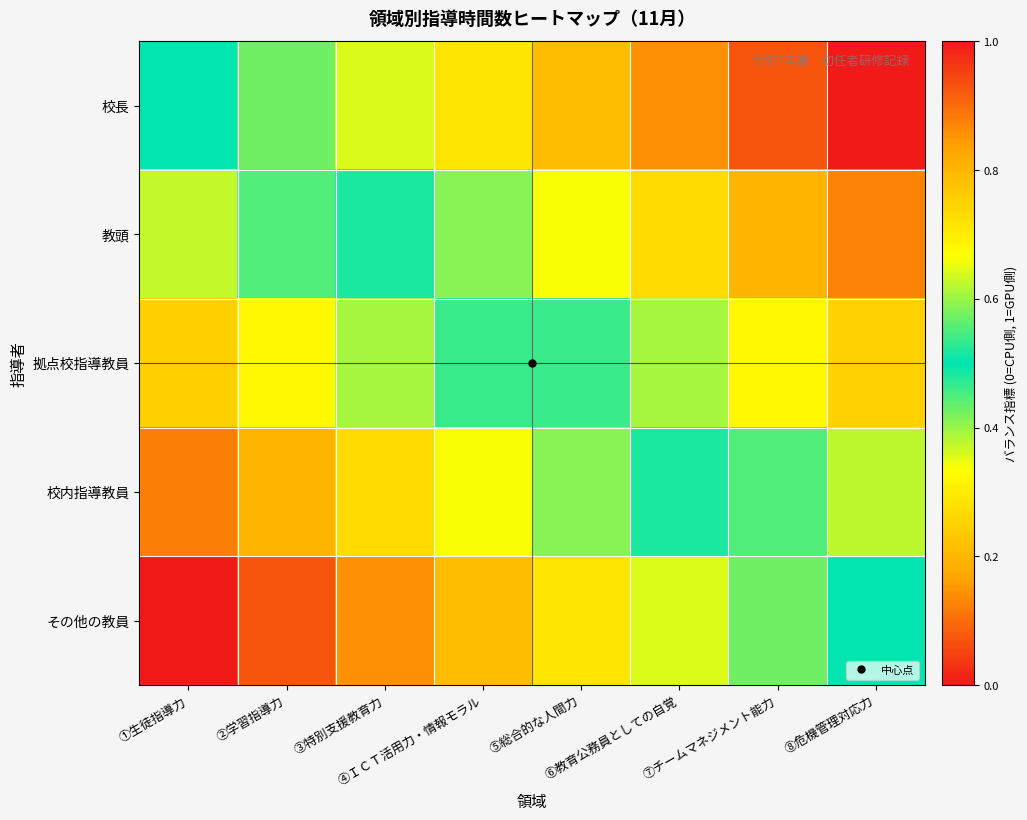

Reading right to left, what are all the values shown in this chart?

校長: ⑧危機管理対応力=1.0	⑦チームマネジメント能力=0.9	⑥教育公務員としての自覚=0.9	⑤総合的な人間力=0.8	④ＩＣＴ活用力・情報モラル=0.7	③特別支援教育力=0.6	②学習指導力=0.6	①生徒指導力=0.5
教頭: ⑧危機管理対応力=0.9	⑦チームマネジメント能力=0.8	⑥教育公務員としての自覚=0.7	⑤総合的な人間力=0.7	④ＩＣＴ活用力・情報モラル=0.6	③特別支援教育力=0.5	②学習指導力=0.4	①生徒指導力=0.4
拠点校指導教員: ⑧危機管理対応力=0.7	⑦チームマネジメント能力=0.7	⑥教育公務員としての自覚=0.6	⑤総合的な人間力=0.5	④ＩＣＴ活用力・情報モラル=0.5	③特別支援教育力=0.4	②学習指導力=0.3	①生徒指導力=0.2
校内指導教員: ⑧危機管理対応力=0.6	⑦チームマネジメント能力=0.6	⑥教育公務員としての自覚=0.5	⑤総合的な人間力=0.4	④ＩＣＴ活用力・情報モラル=0.3	③特別支援教育力=0.3	②学習指導力=0.2	①生徒指導力=0.1
その他の教員: ⑧危機管理対応力=0.5	⑦チームマネジメント能力=0.4	⑥教育公務員としての自覚=0.4	⑤総合的な人間力=0.3	④ＩＣＴ活用力・情報モラル=0.2	③特別支援教育力=0.1	②学習指導力=0.1	①生徒指導力=0.0